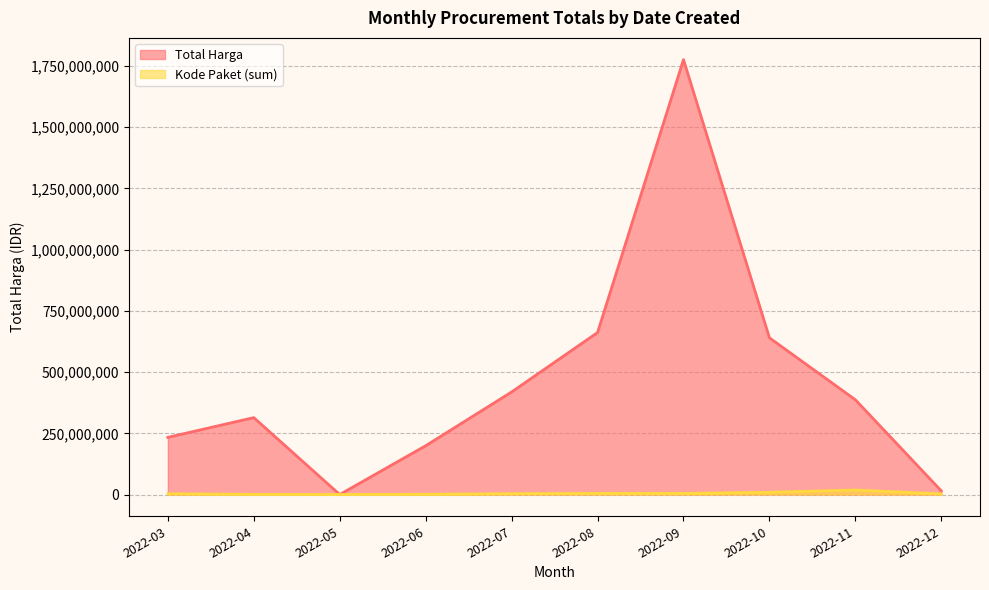

Where is Total Harga nearest to the value 888079500?

2022-08